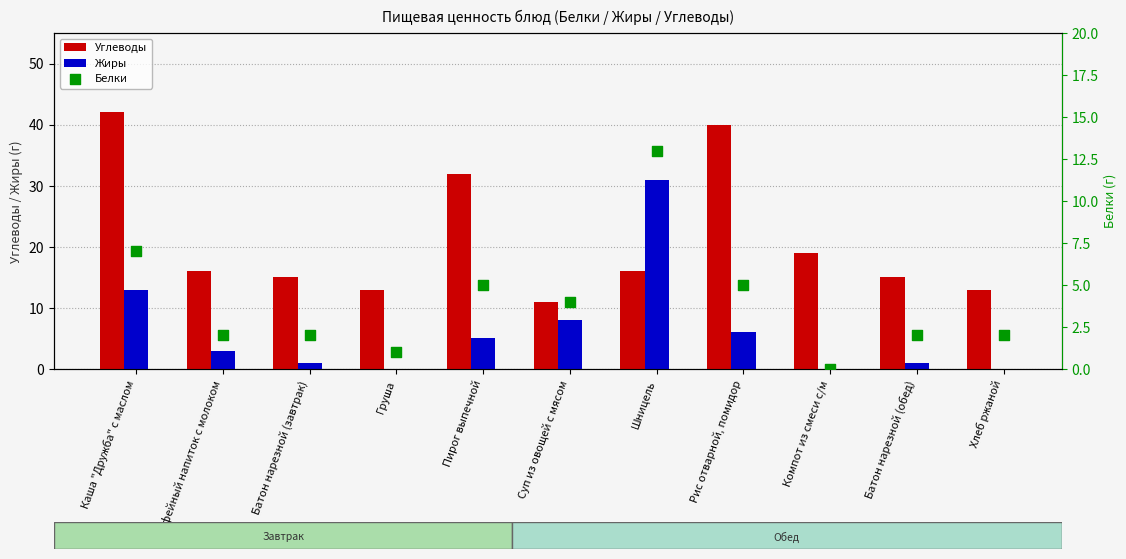

What is the total value across all series at Батон нарезной (обед)?

18